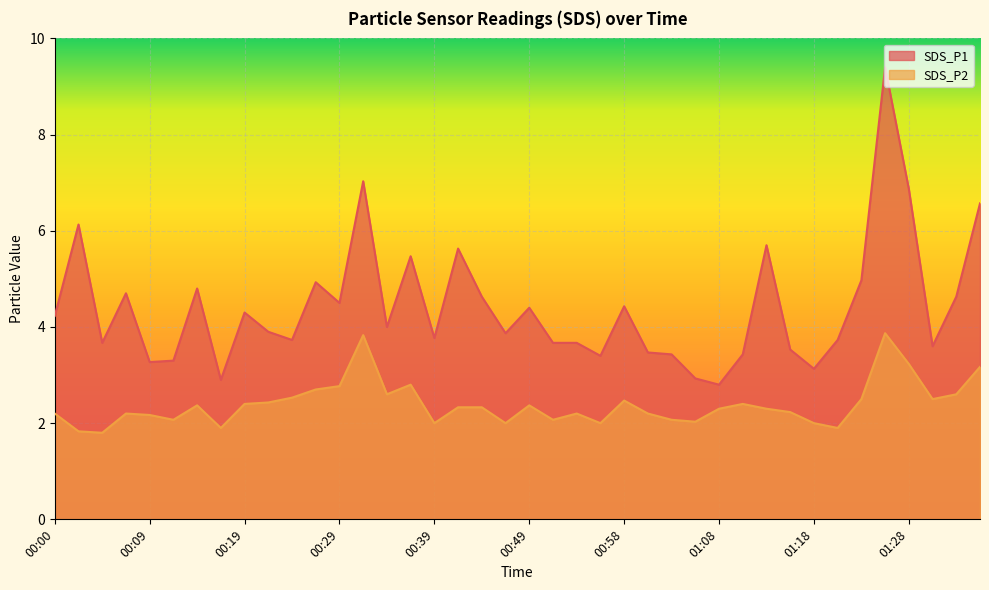

Reading right to left, what are all the values shown in this chart?

SDS_P1: 6.6	4.6	3.6	6.9	9.4	5.0	3.7	3.1	3.5	5.7	3.4	2.8	2.9	3.4	3.5	4.4	3.4	3.7	3.7	4.4	3.9	4.6	5.6	3.8	5.5	4.0	7.0	4.5	4.9	3.7	3.9	4.3	2.9	4.8	3.3	3.3	4.7	3.7	6.1	4.2
SDS_P2: 3.2	2.6	2.5	3.2	3.9	2.5	1.9	2.0	2.2	2.3	2.4	2.3	2.0	2.1	2.2	2.5	2.0	2.2	2.1	2.4	2.0	2.3	2.3	2.0	2.8	2.6	3.8	2.8	2.7	2.5	2.4	2.4	1.9	2.4	2.1	2.2	2.2	1.8	1.8	2.2